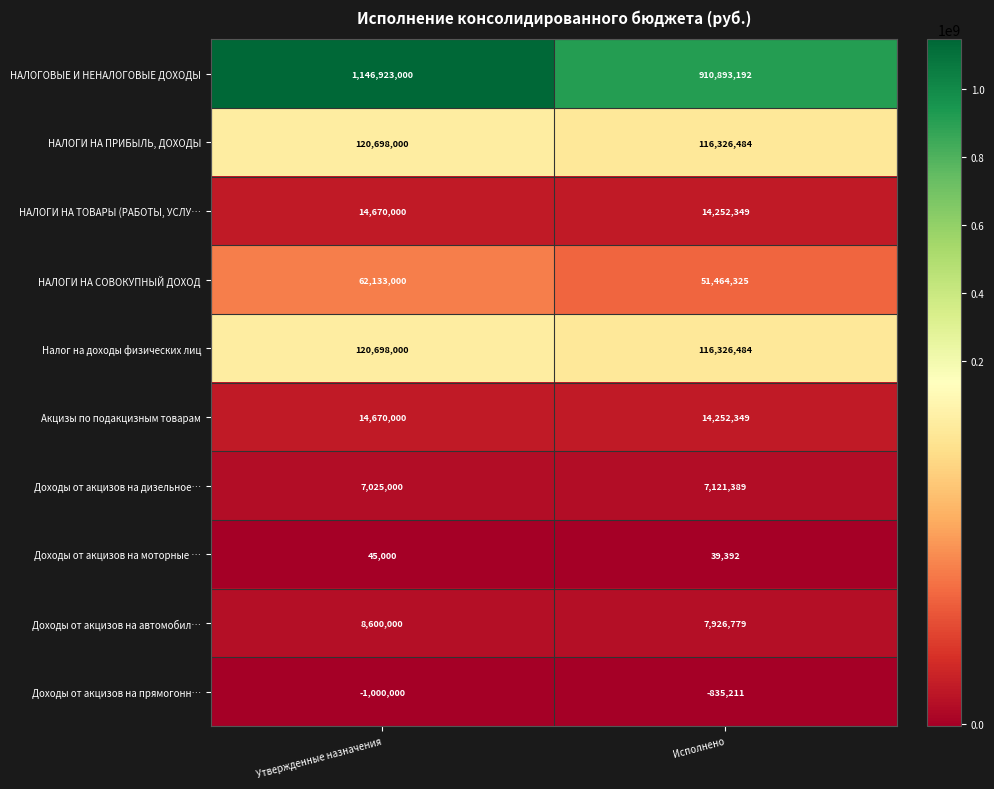

Read the Налог на доходы физических лиц value at Утвержденные назначения, to the nearest 10.

120698000